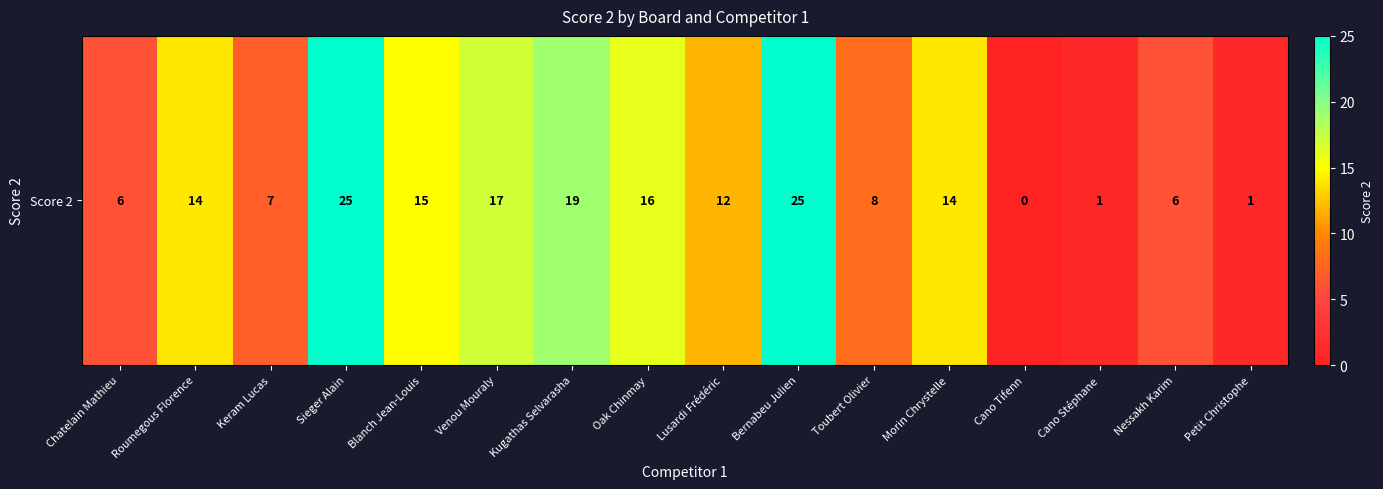

What is the change in value from Keram Lucas to Petit Christophe?

-6